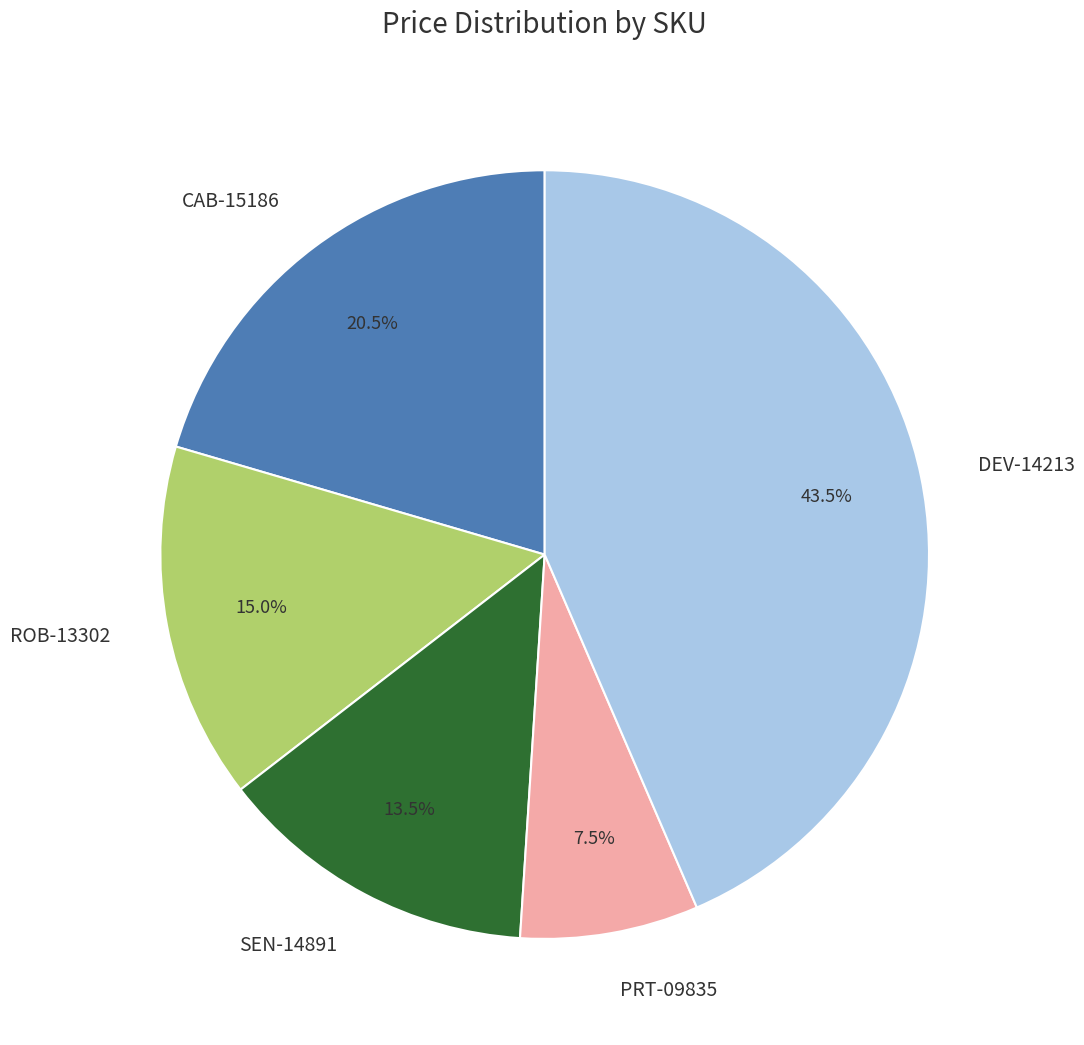

Which category has the biggest portion of the pie?

DEV-14213